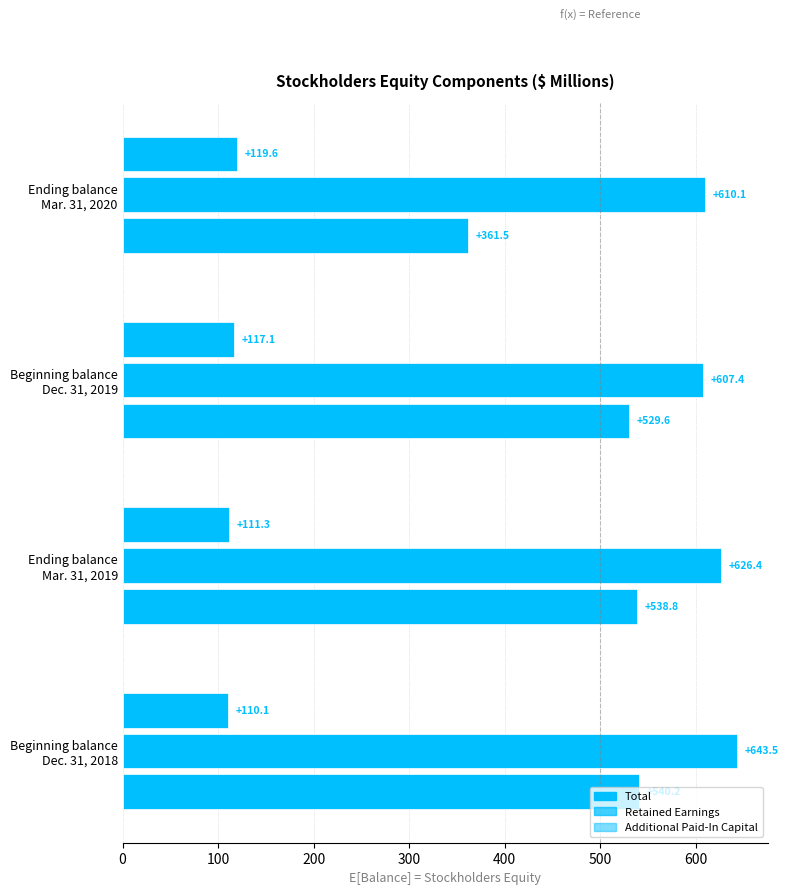

Which series has the largest range (max minus min)?

Total